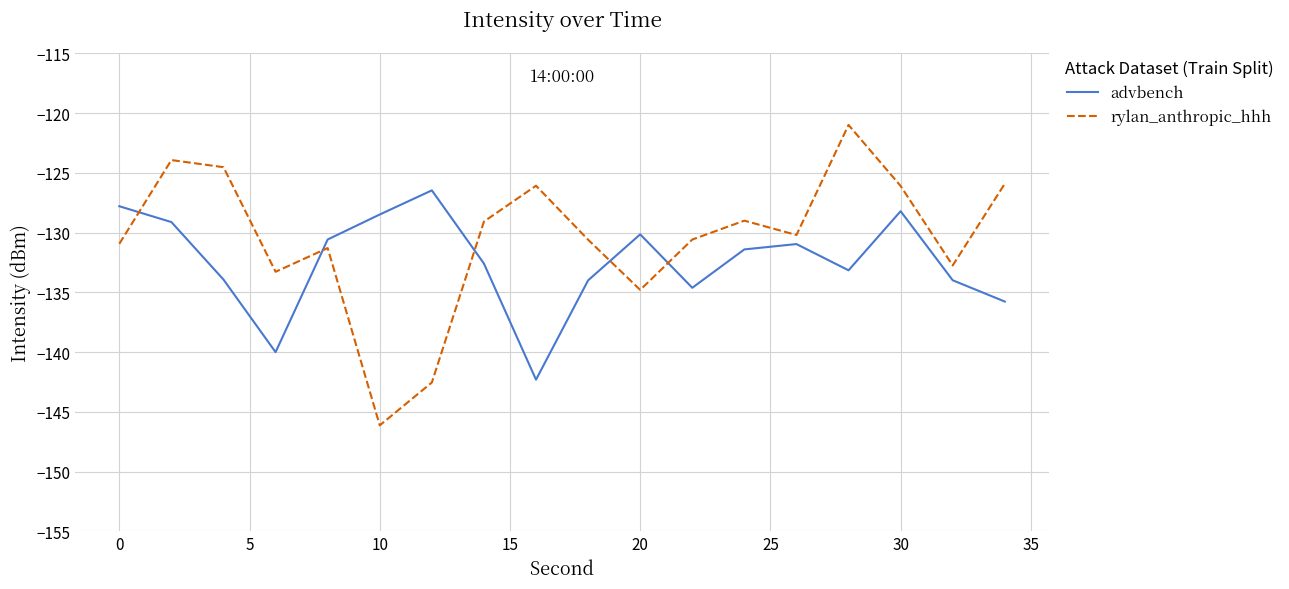

Rank the series by their maximum value, from highest to lowest.

rylan_anthropic_hhh, advbench